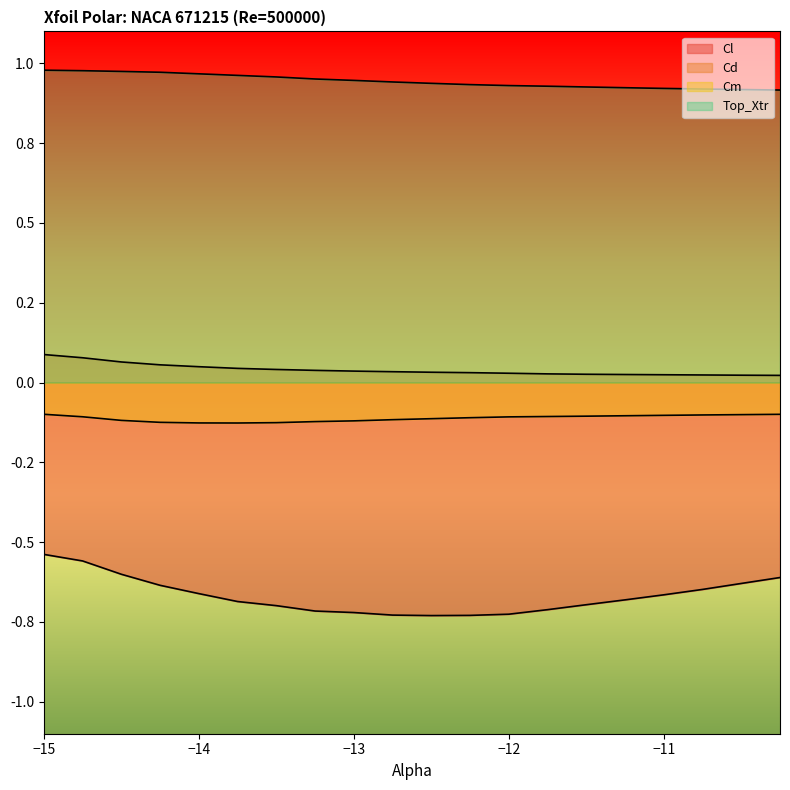

What is the difference between the second highest and minimum values in the Cl series?

0.2